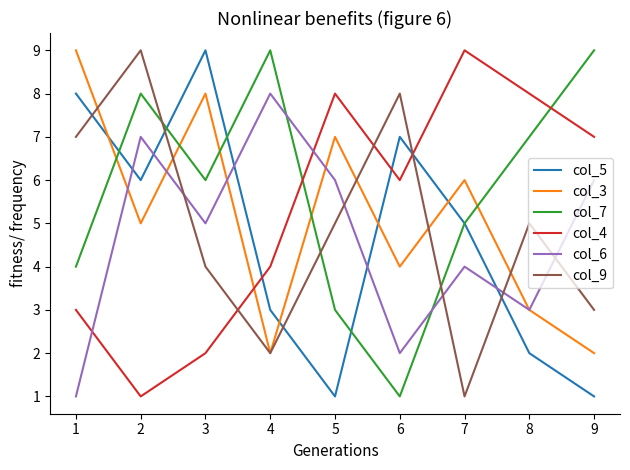

Which series changed the most between 2 and 6?

col_7